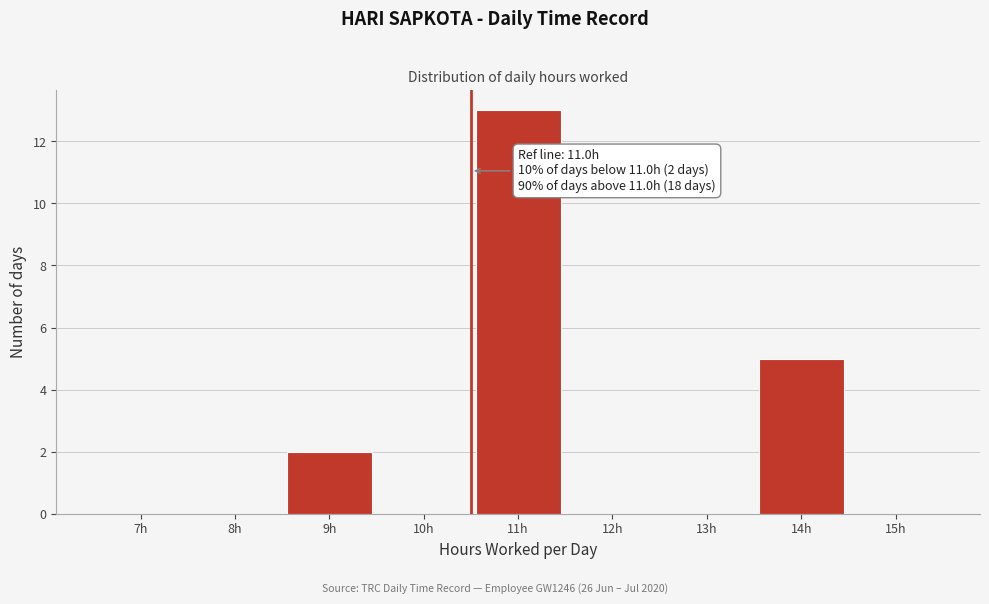

Reading left to right, what are all the values shown in this chart?

7h=0	8h=0	9h=2	10h=0	11h=13	12h=0	13h=0	14h=5	15h=0